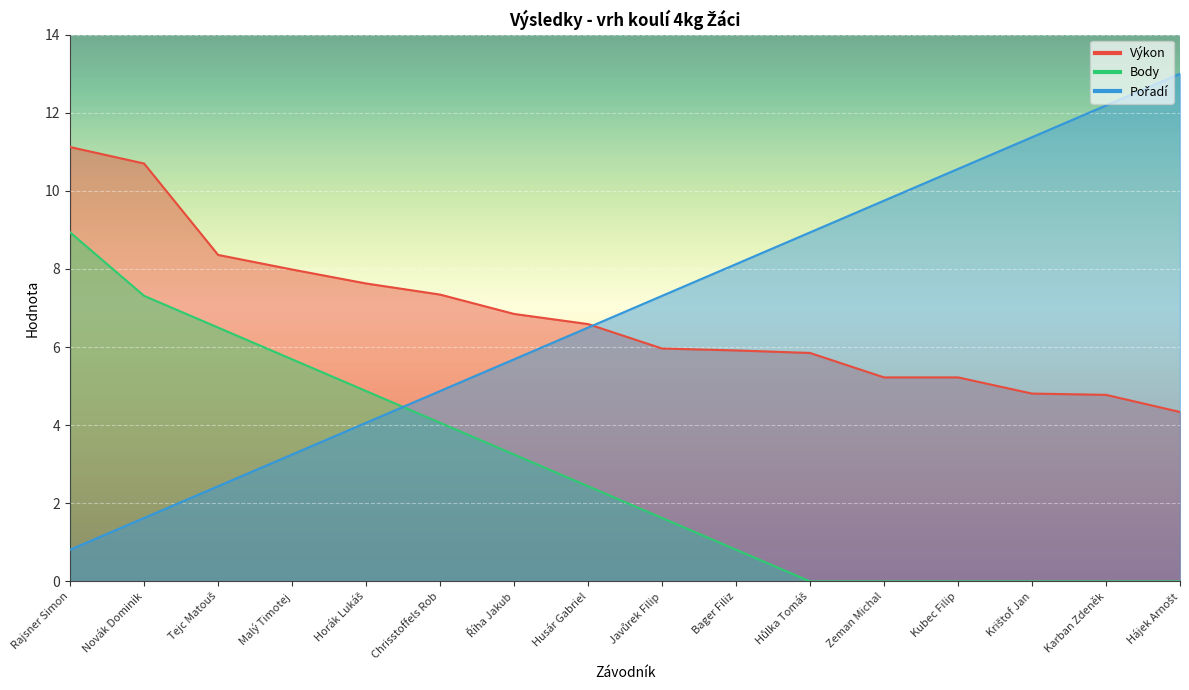

Read the Výkon value at Kubec Filip.

5.2